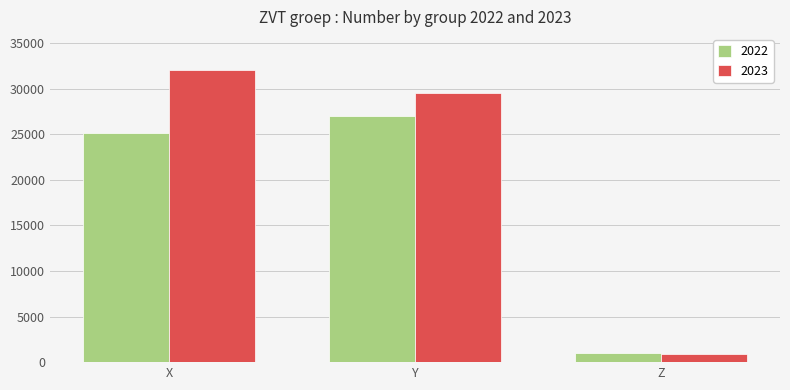

Is it true that 2023 equals 32100 at X?

True